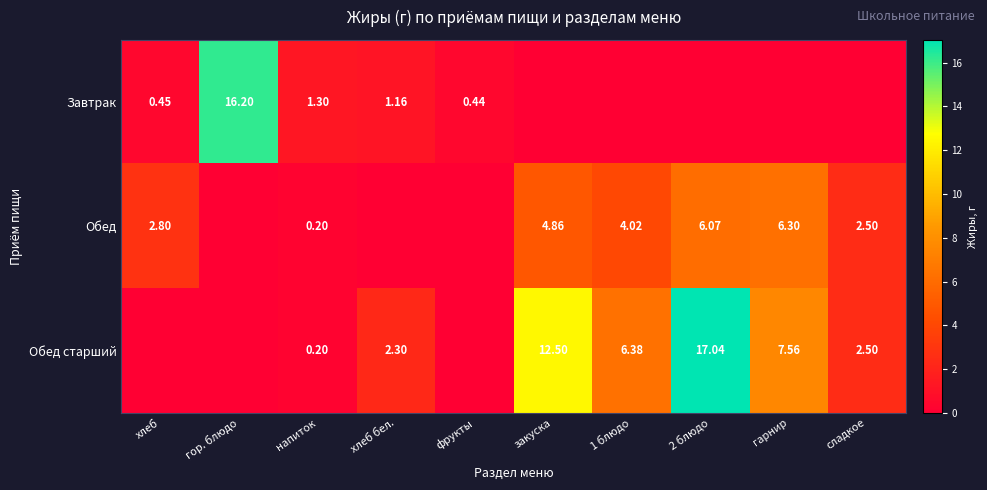

Is the value of Обед старший at закуска greater than the value of Завтрак at фрукты?

Yes